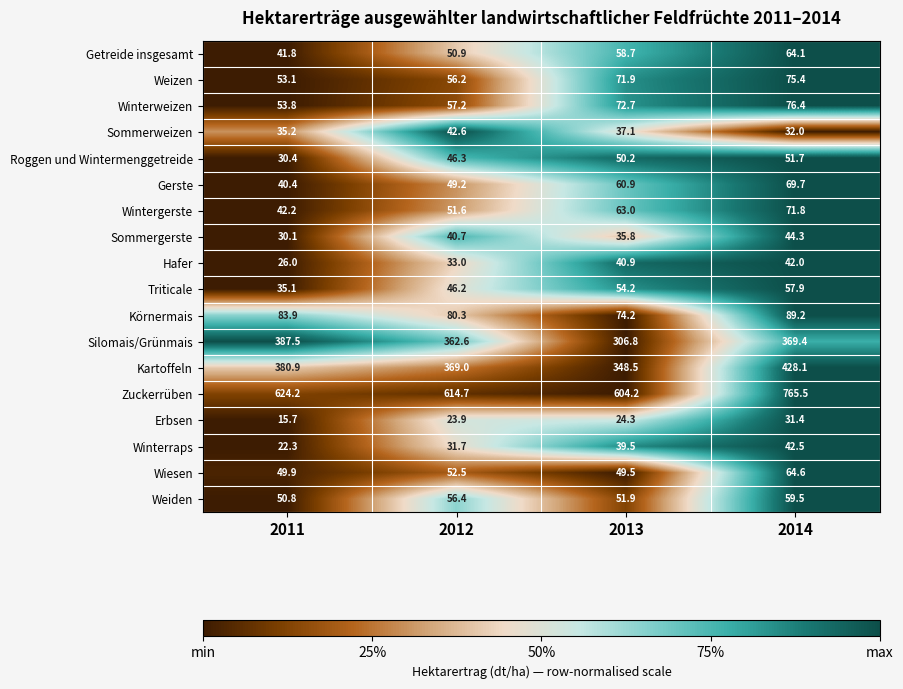

Which series has the largest range (max minus min)?

Zuckerrüben